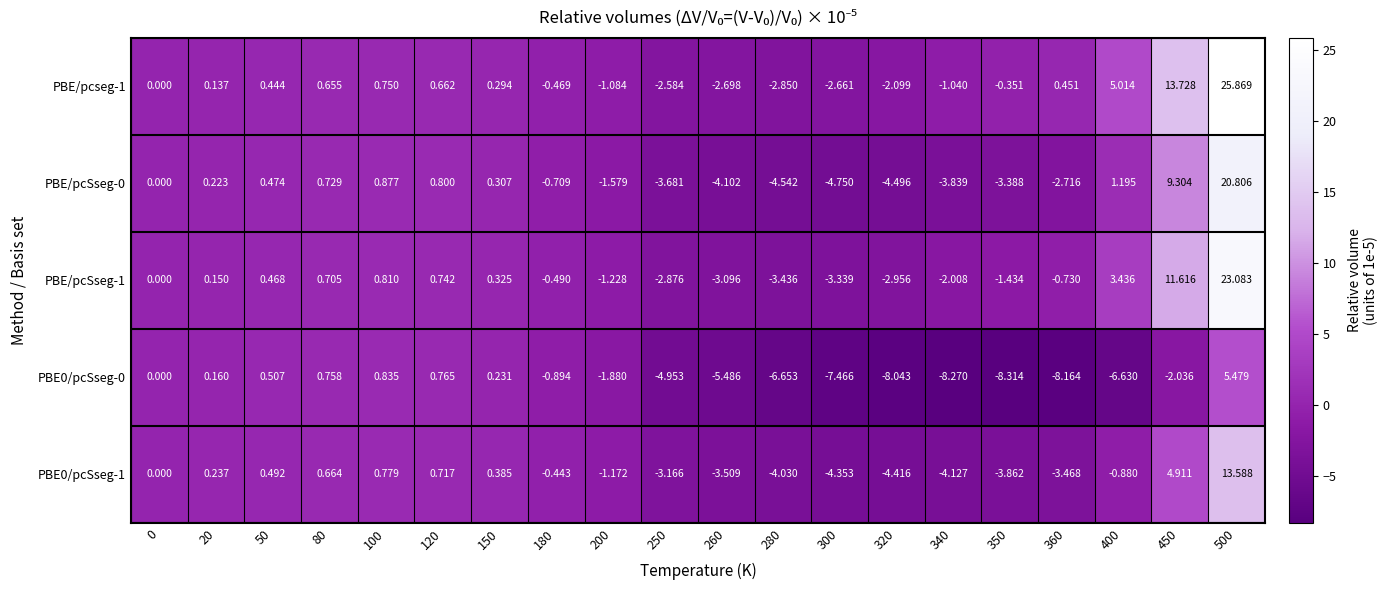

Is the value of PBE/pcSseg-0 at 450 greater than the value of PBE/pcseg-1 at 20?

Yes